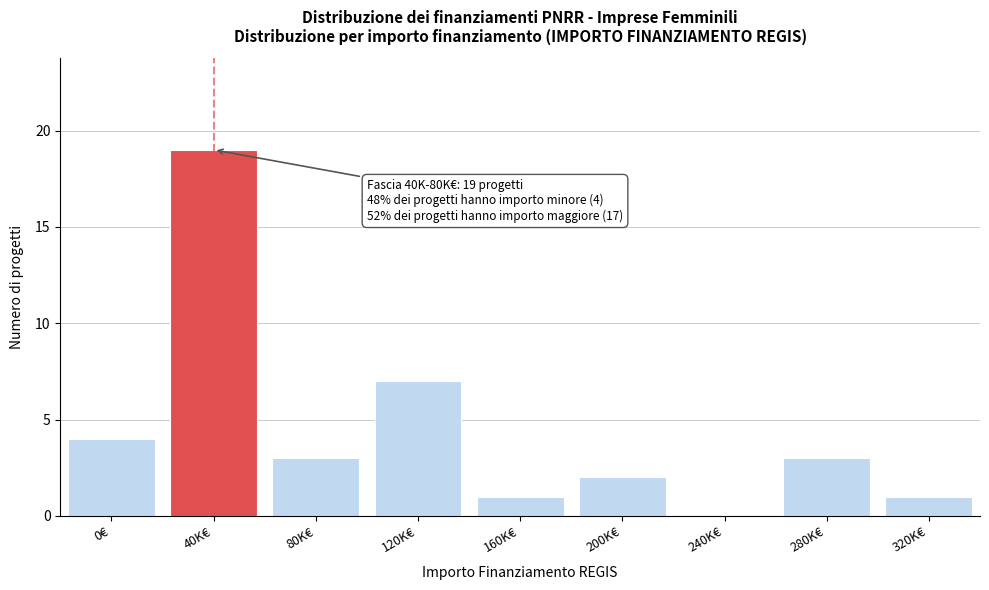

Reading left to right, list all the values displayed in this chart.

0€=4	40K€=19	80K€=3	120K€=7	160K€=1	200K€=2	240K€=0	280K€=3	320K€=1